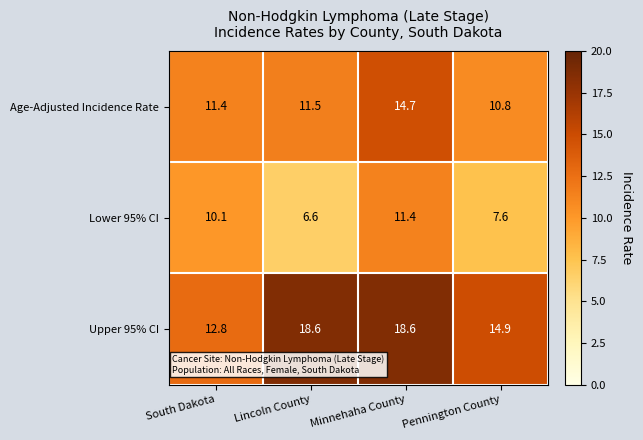

List the labels in order of Lower 95% CI value, largest first.

Minnehaha County, South Dakota, Pennington County, Lincoln County